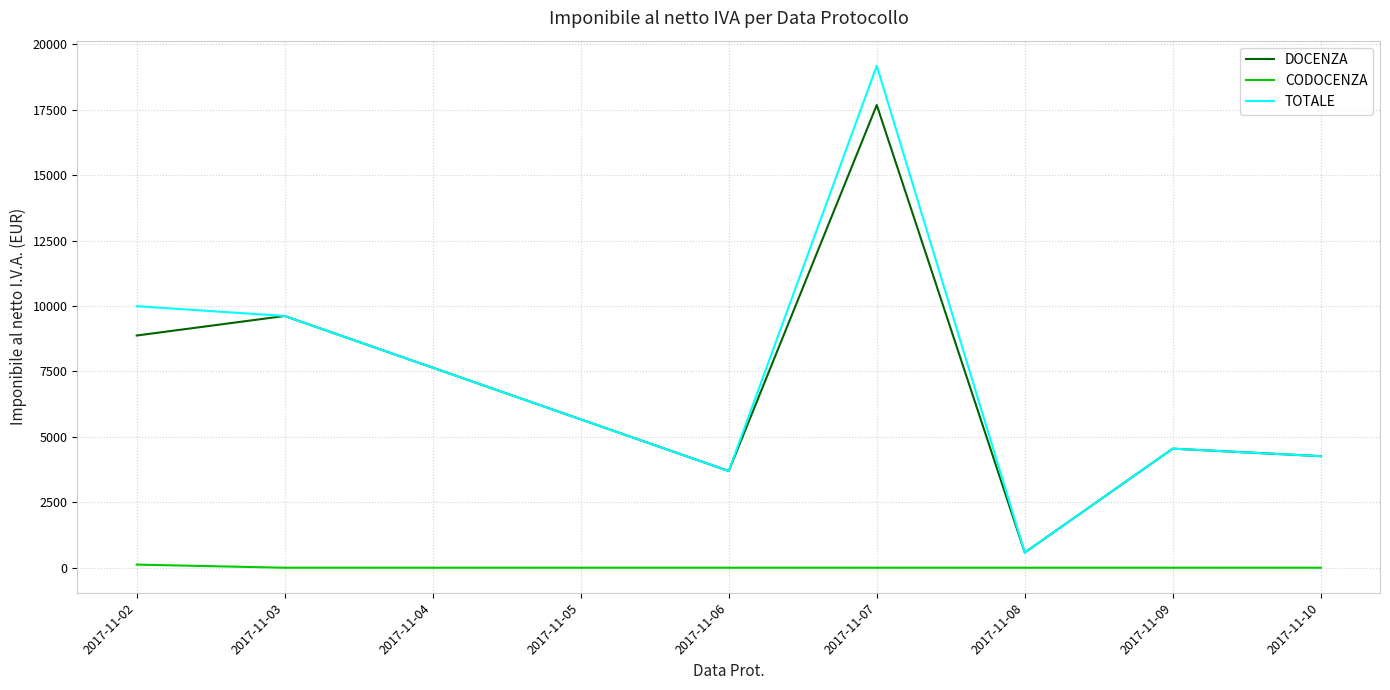

Which category has the highest value in the TOTALE series?

2017-11-07